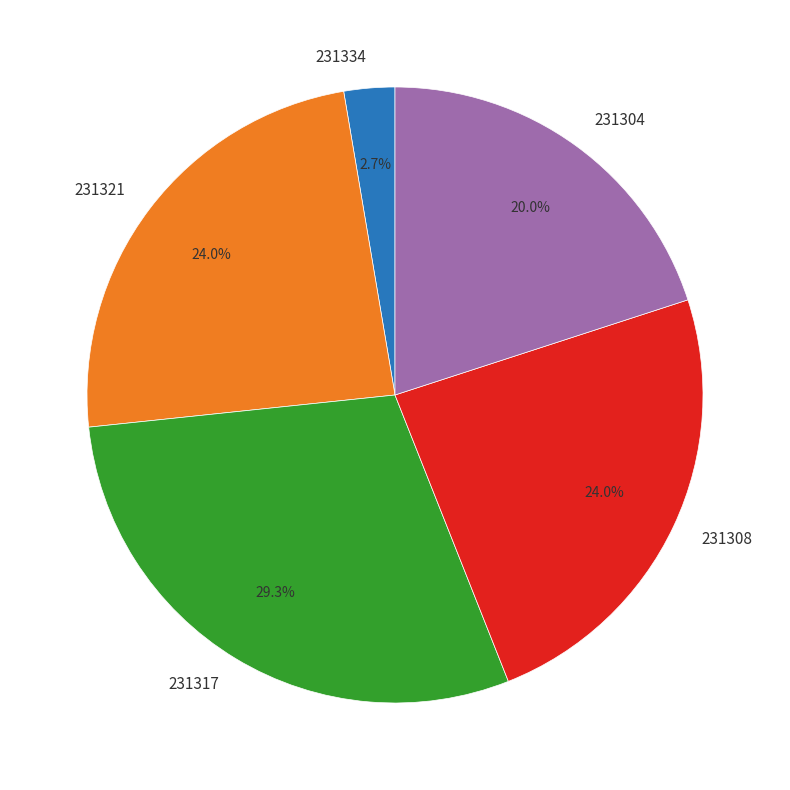

What percentage is the 231321 slice, to the nearest percent?

24%